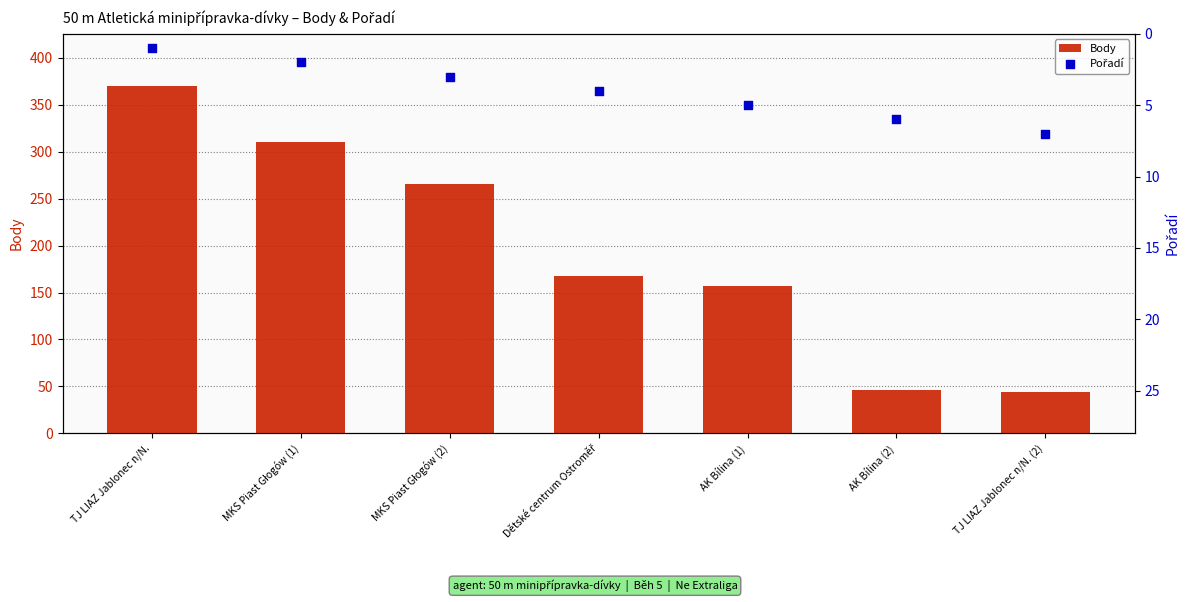

What are all the series names shown in the legend?

Body, Pořadí